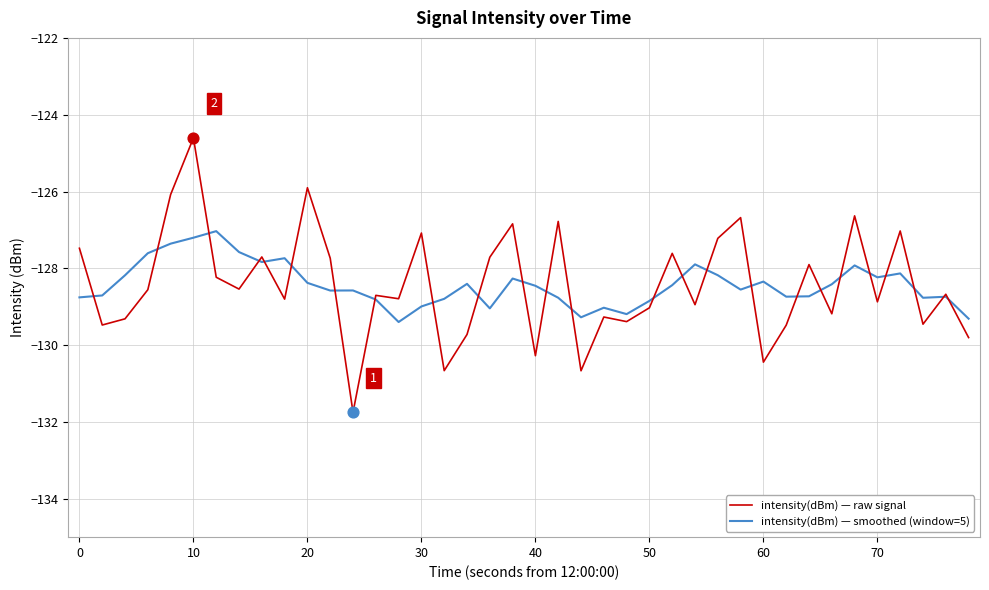

What is the greatest value displayed?

-124.6